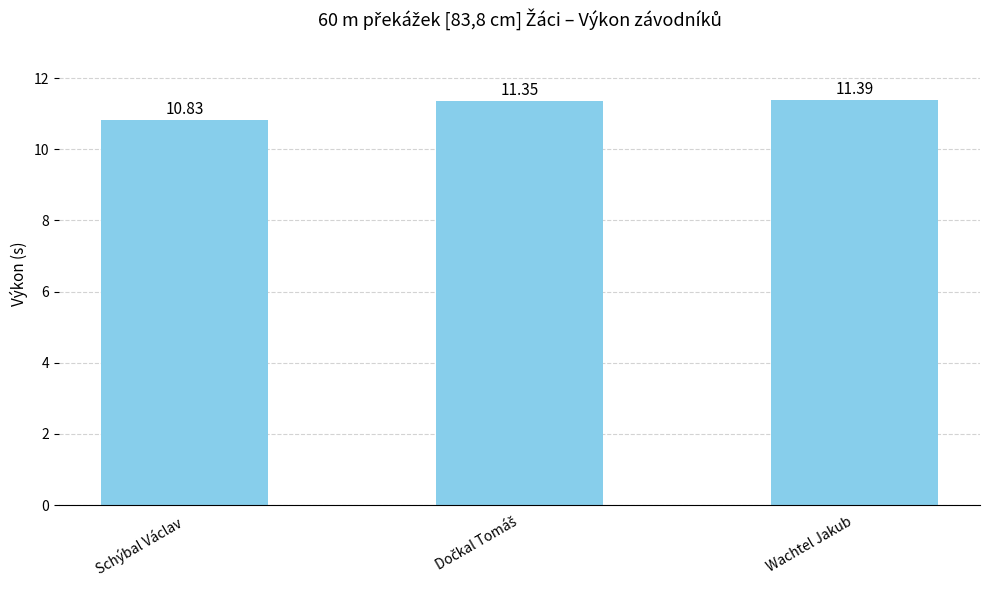

Where is the data nearest to the value 11?

Schýbal Václav